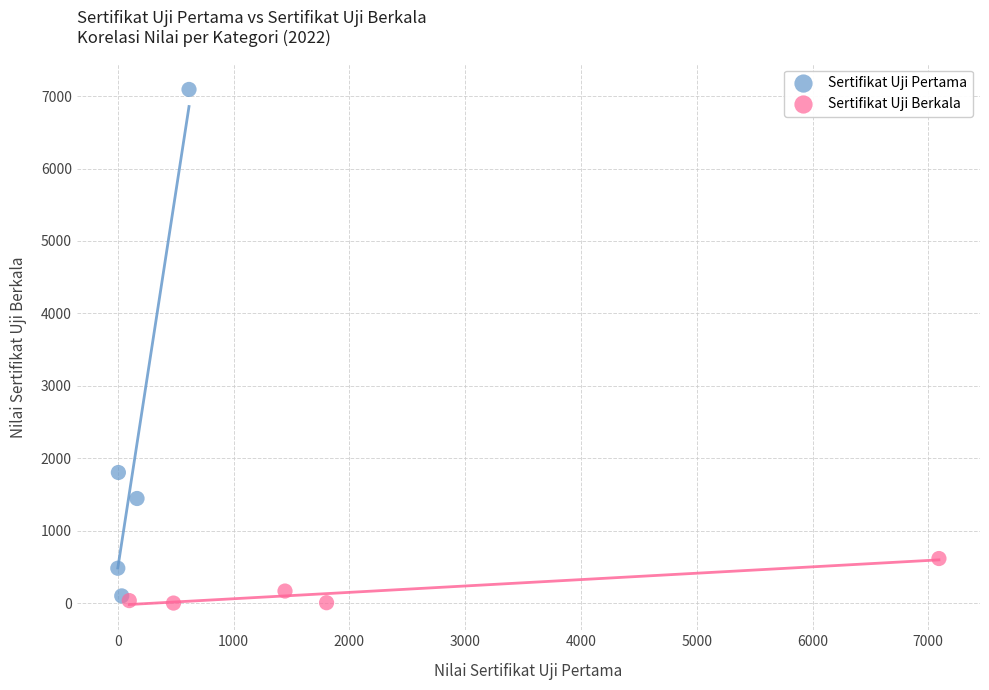

Which series has the largest Y range (max minus min)?

Sertifikat Uji Pertama